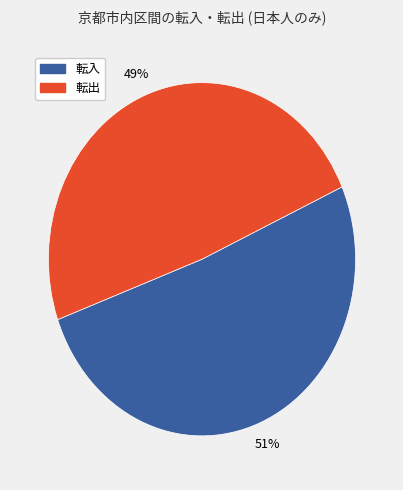

To the nearest percent, what is the difference between the largest and smallest slice percentages?

2%